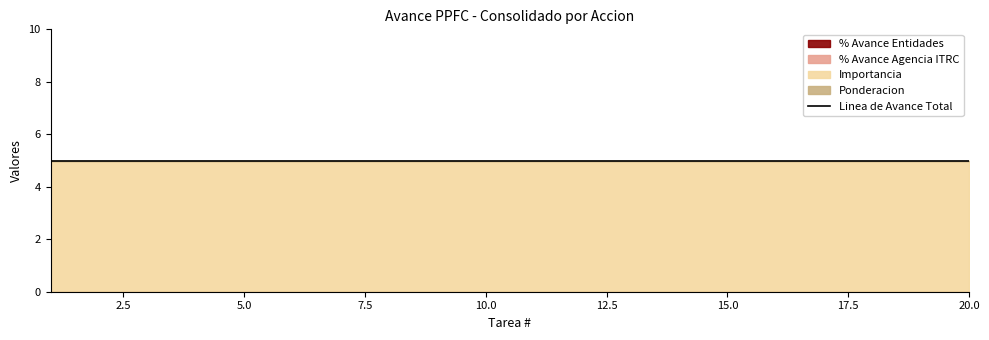

What is the difference between the highest and lowest values at 19?

5